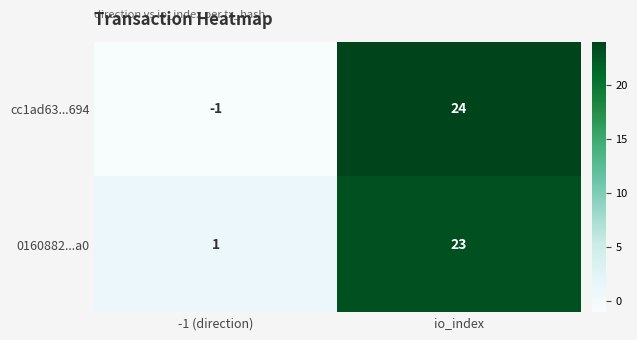

What is the sum of all cc1ad63...694 values?

23